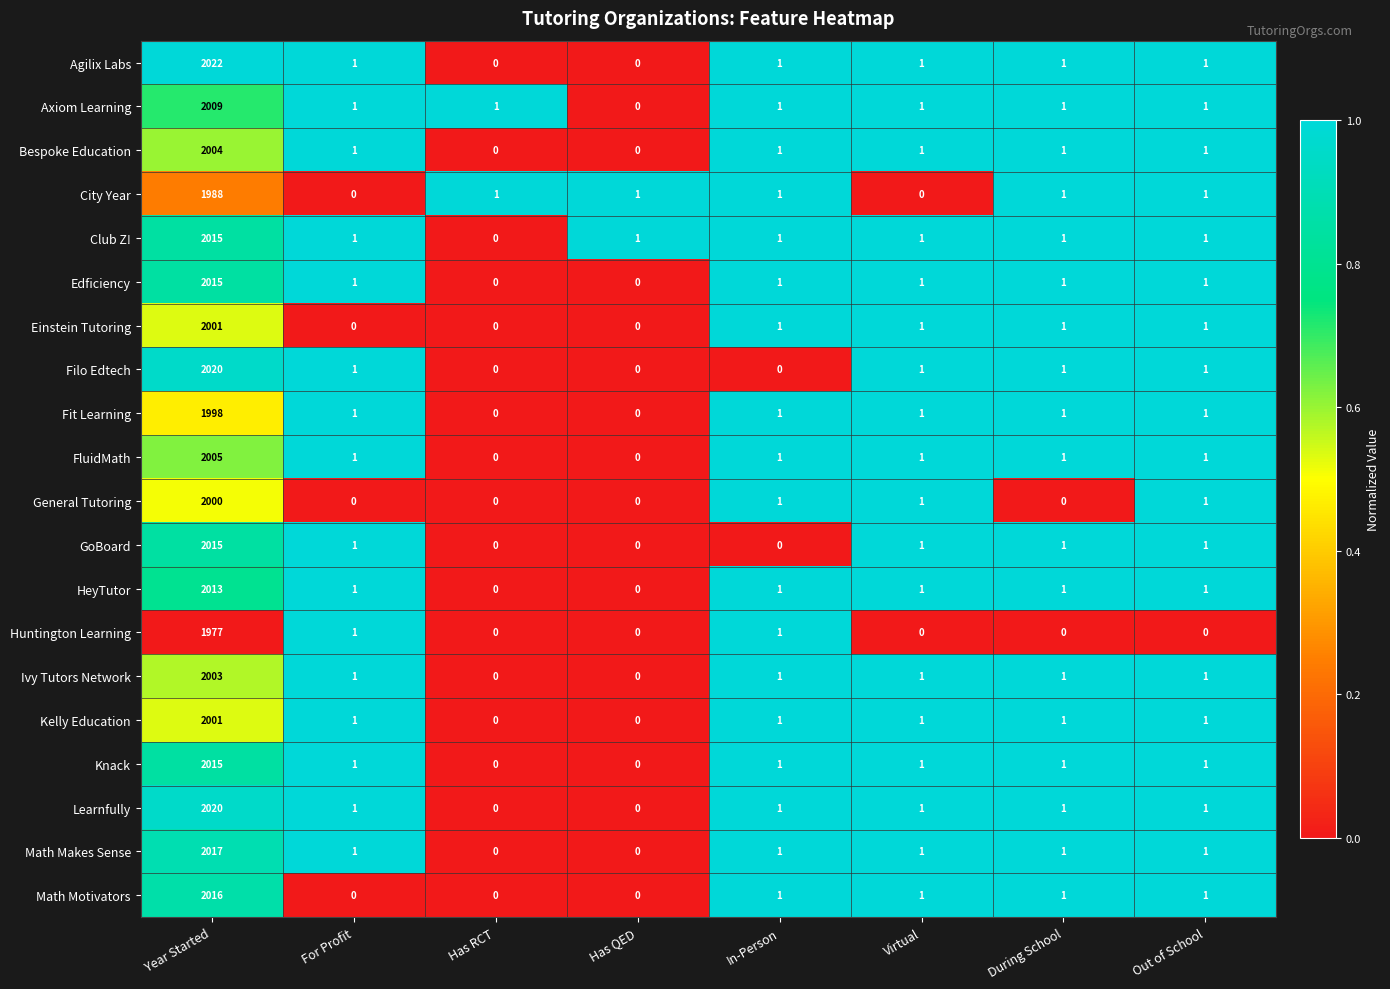

Where does the Fit Learning series first go above 1?

Year Started